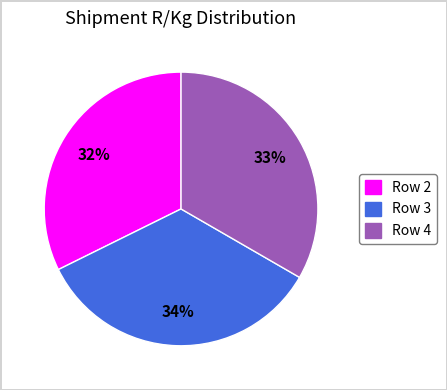

To the nearest percent, what portion does Row 4 represent?

33%